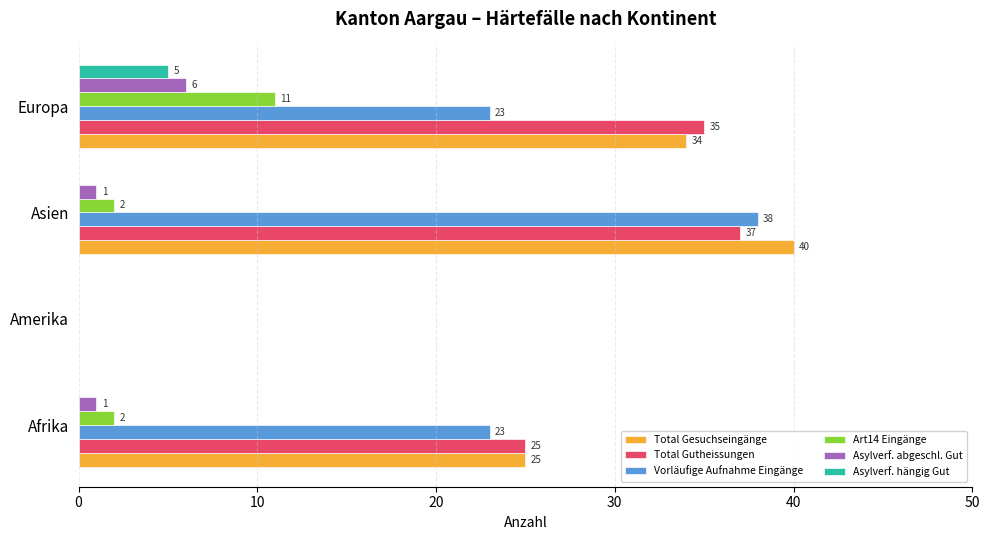

What is the maximum value for Art14 Eingänge?

11